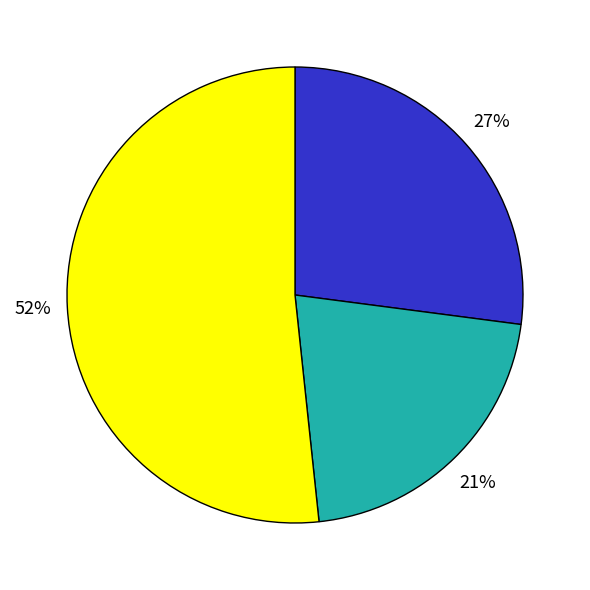

Is there any slice that represents more than half of the pie?

Yes